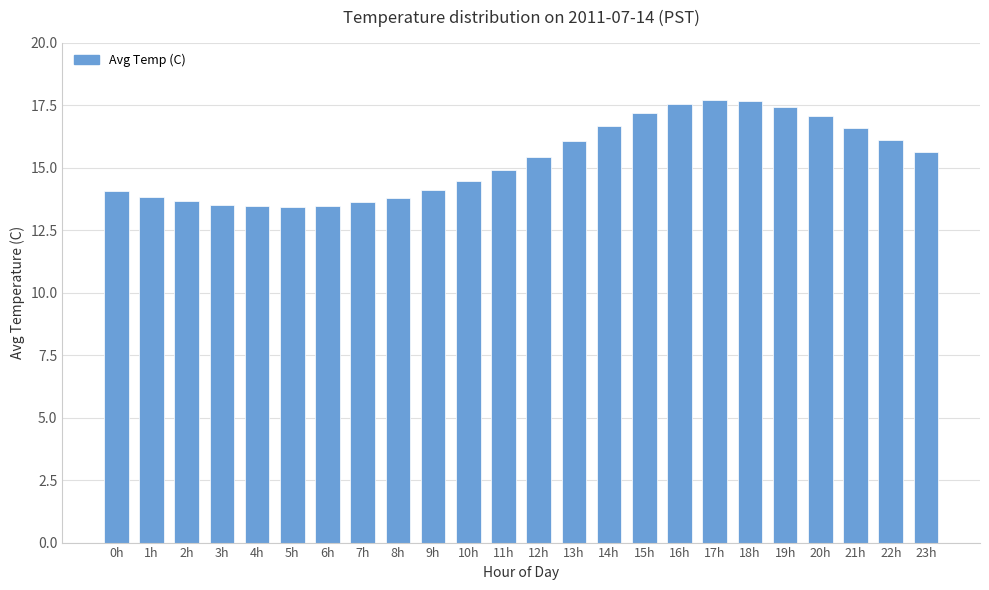

True or false: the data shows 28.0 at 14h.

False